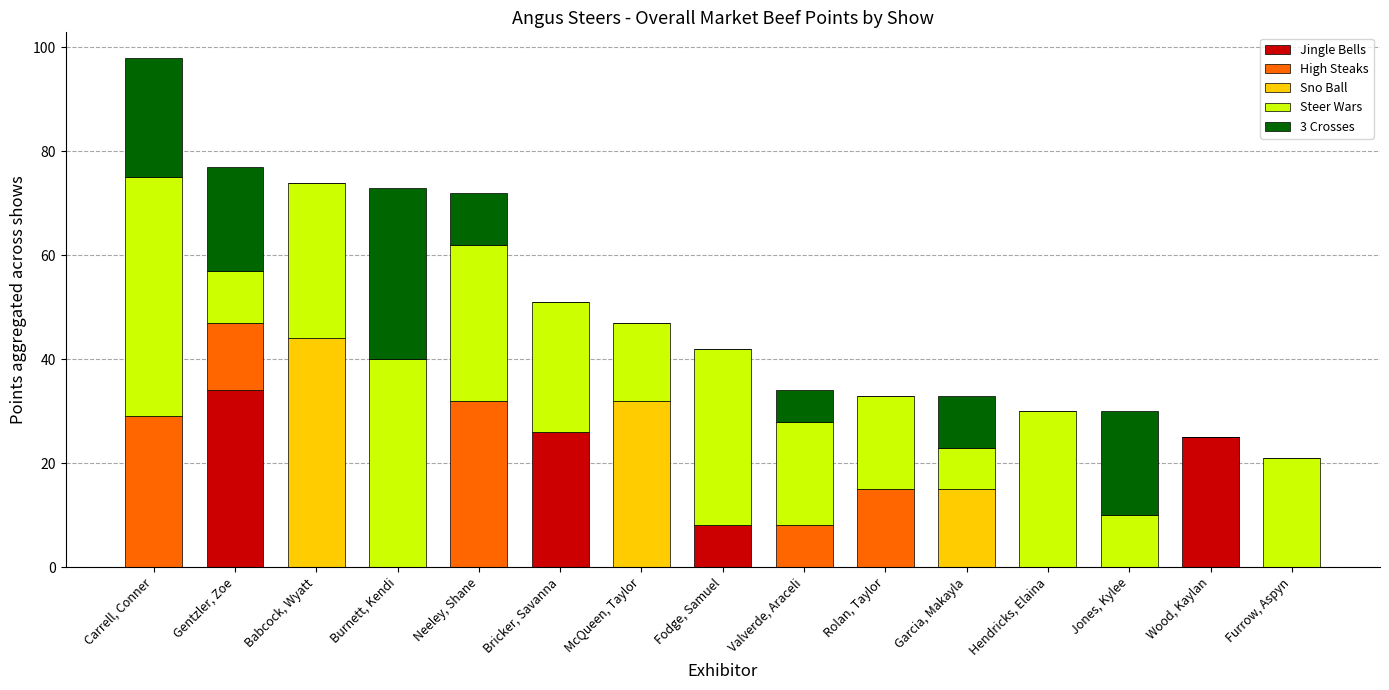

What is the total value across all series at Valverde, Araceli?

34